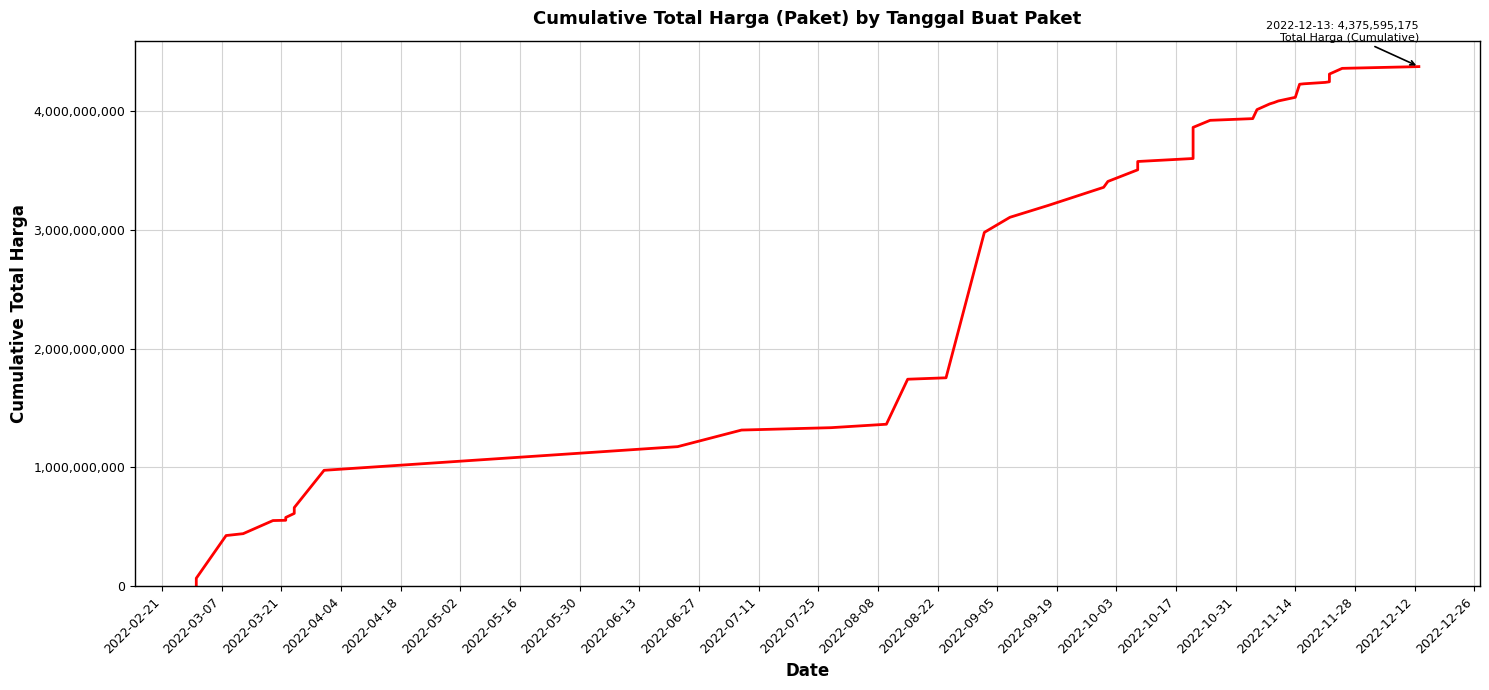

Reading left to right, what are all the values shown in this chart?

6936000	66871000	426371000	442158200	552548190	554943940	578624740	612757245	640477245	661708245	975830025	1175030025	1314830025	1334780025	1363780025	1742855025	1754855025	2979537025	3106537025	3206537025	3359014025	3408492025	3506492025	3576492025	3601692025	3863810175	3923185175	3937585175	4013505175	4061645175	4072745175	4086187175	4116987175	4226987175	4230812175	4242612175	4247705175	4312705175	4360845175	4375595175